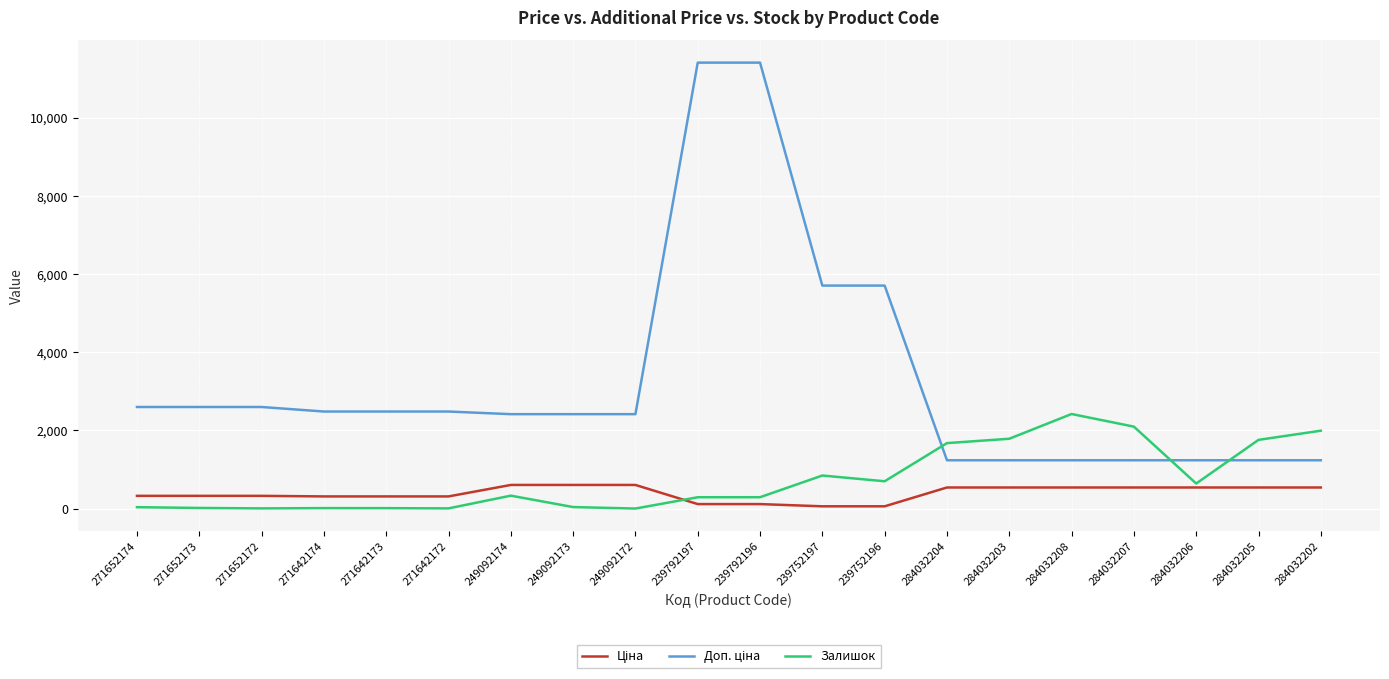

What is the total value across all series at 284032206?

2414.4